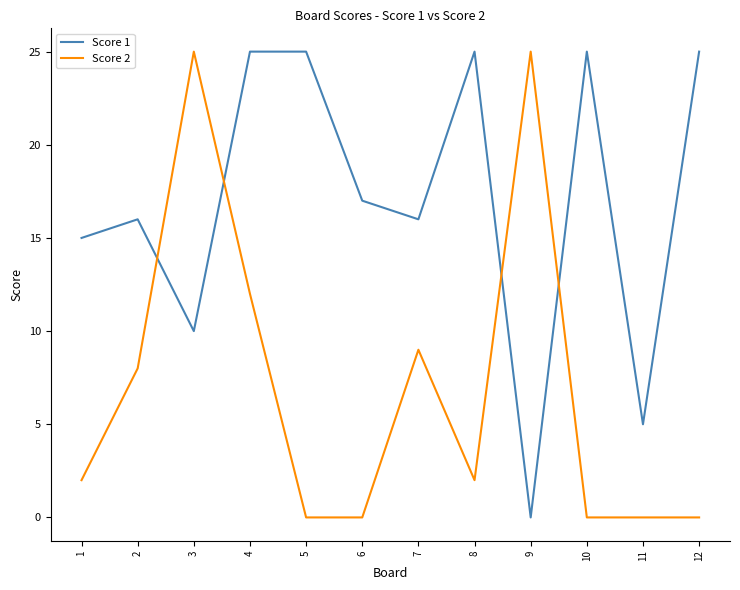

True or false: Score 1 has more than 0 interior local peaks.

True